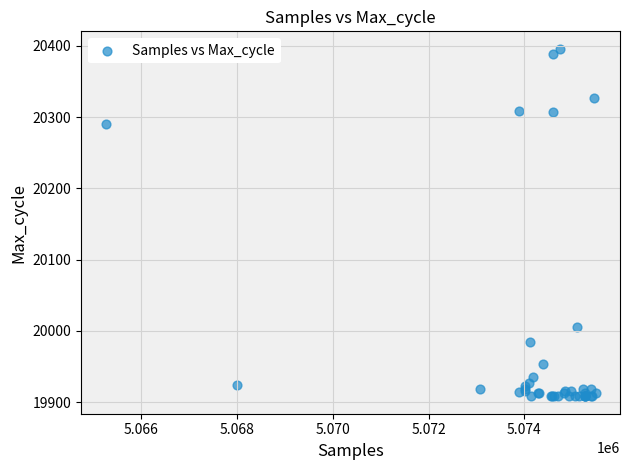

What Y value in the scatter plot is closest to 20152?

20290